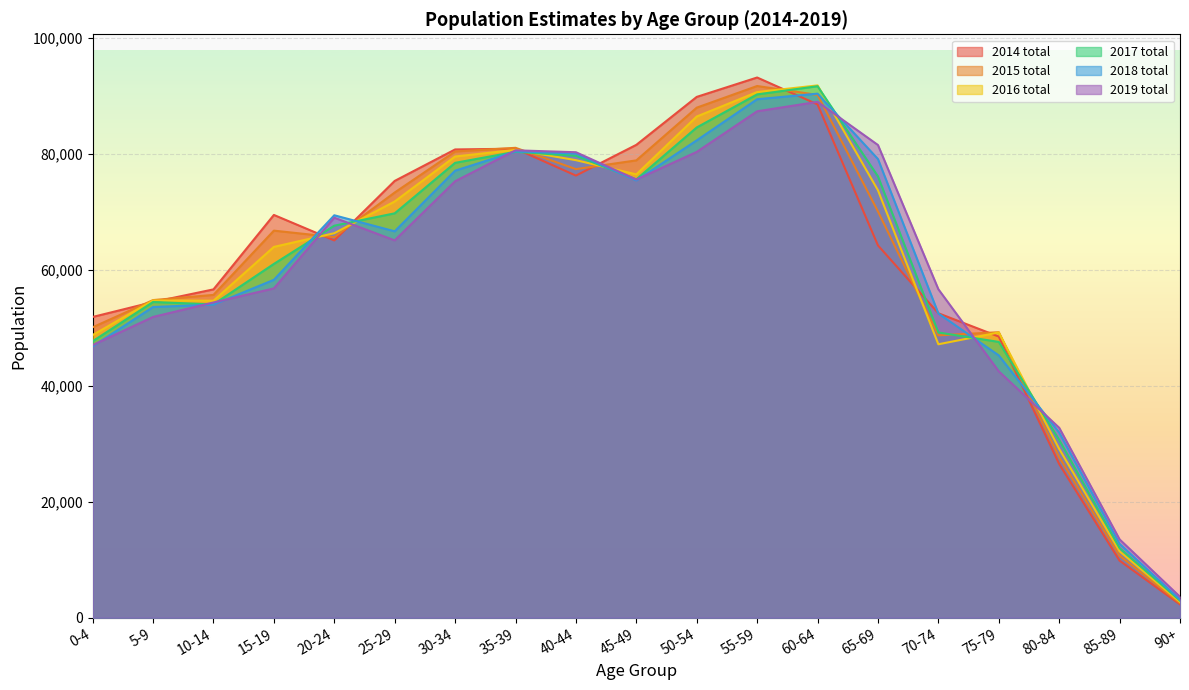

Reading left to right, extract all data points from this chart.

2014 total: 0-4=51846	5-9=54417	10-14=56601	15-19=69432	20-24=65038	25-29=75296	30-34=80722	35-39=80852	40-44=76216	45-49=81515	50-54=89781	55-59=93123	60-64=88482	65-69=64182	70-74=52482	75-79=48465	80-84=26497	85-89=9835	90+=2300
2015 total: 0-4=50067	5-9=54755	10-14=55647	15-19=66727	20-24=65603	25-29=73297	30-34=80365	35-39=81003	40-44=77328	45-49=78838	50-54=87925	55-59=91658	60-64=90125	65-69=70039	70-74=48676	75-79=49216	80-84=27692	85-89=10696	90+=2507
2016 total: 0-4=48734	5-9=54692	10-14=54647	15-19=63924	20-24=66283	25-29=71750	30-34=79504	35-39=80647	40-44=78874	45-49=76424	50-54=86398	55-59=90613	60-64=91762	65-69=73686	70-74=47137	75-79=49174	80-84=29104	85-89=11443	90+=2720
2017 total: 0-4=47669	5-9=54425	10-14=54011	15-19=60988	20-24=67578	25-29=69711	30-34=78413	35-39=80313	40-44=79628	45-49=75563	50-54=84512	55-59=90210	60-64=91623	65-69=76077	70-74=49170	75-79=47544	80-84=30644	85-89=12003	90+=2935
2018 total: 0-4=46783	5-9=53561	10-14=53979	15-19=58248	20-24=69375	25-29=66608	30-34=77062	35-39=80370	40-44=80022	45-49=75372	50-54=82290	55-59=89379	60-64=90342	65-69=79067	70-74=52446	75-79=45216	80-84=31930	85-89=12742	90+=3110
2019 total: 0-4=46989	5-9=51849	10-14=54340	15-19=56767	20-24=68958	25-29=65048	30-34=75240	35-39=80574	40-44=80242	45-49=75535	50-54=80297	55-59=87300	60-64=88926	65-69=81485	70-74=56623	75-79=42470	80-84=32745	85-89=13503	90+=3604